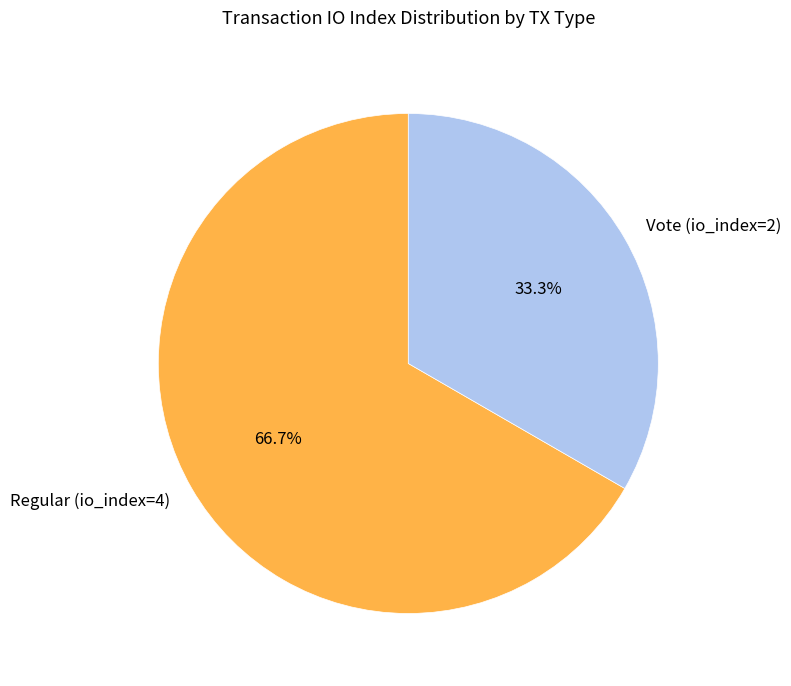

How many slices are in this pie chart?

2